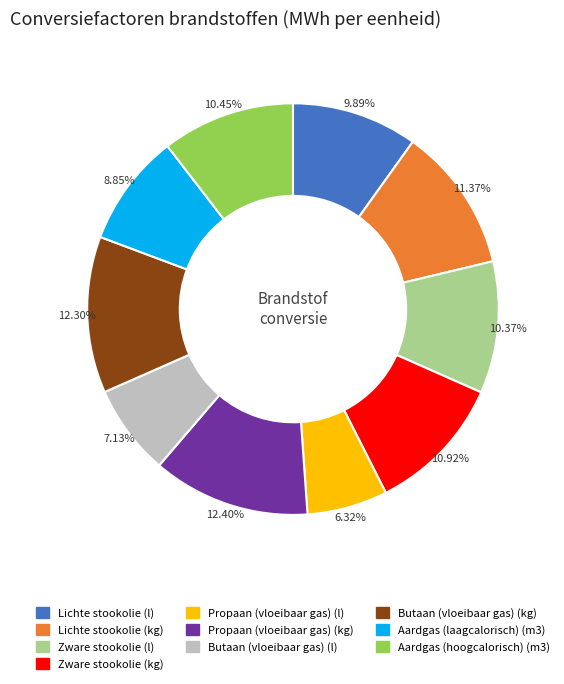

What portion of the pie excludes Zware stookolie (l)?

89.6%